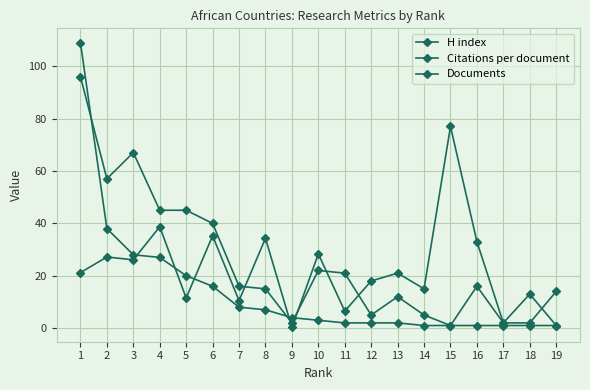

What is the value of the Citations per document point at the 7th from the left?

10.5